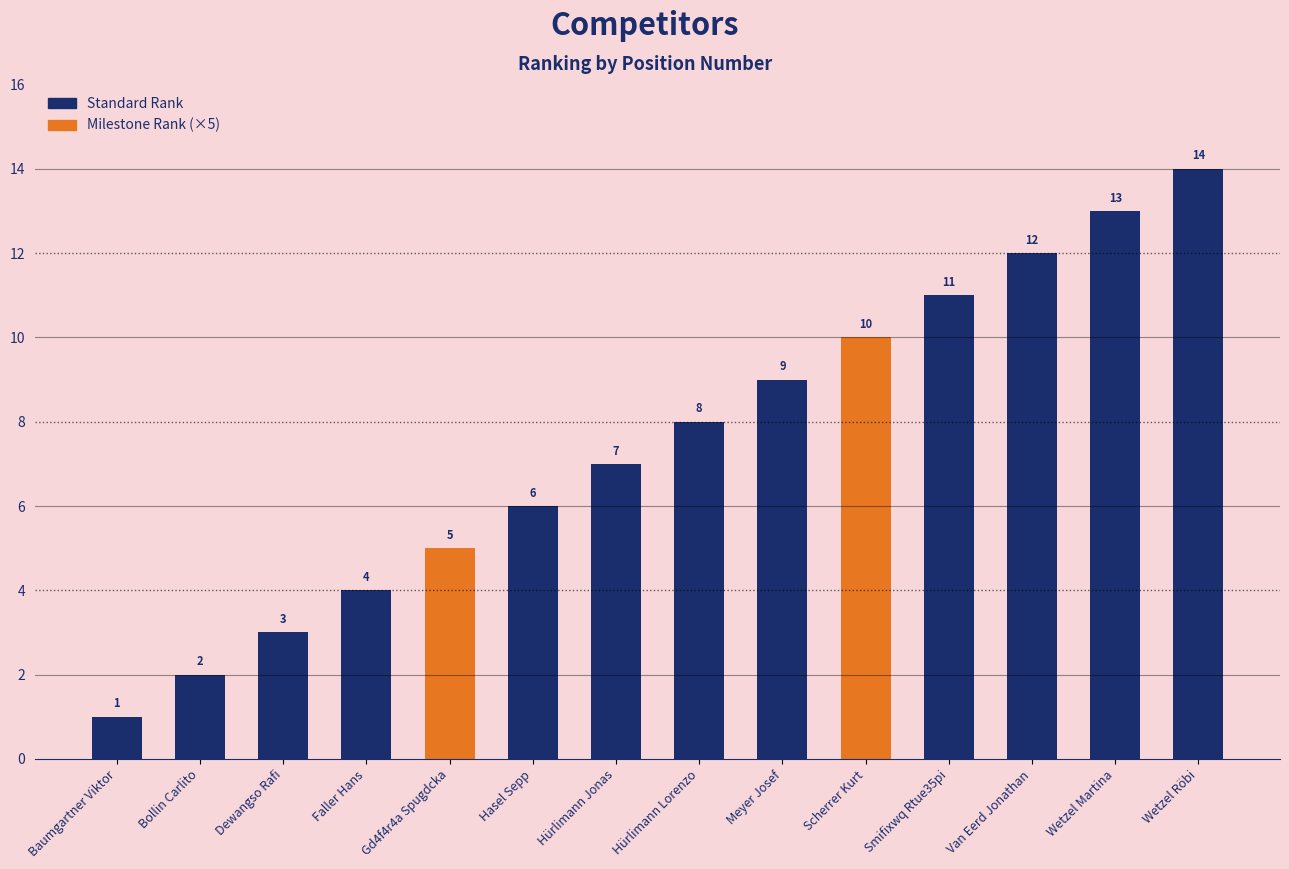

Reading right to left, transcribe all the data shown in this chart.

14	13	12	11	10	9	8	7	6	5	4	3	2	1